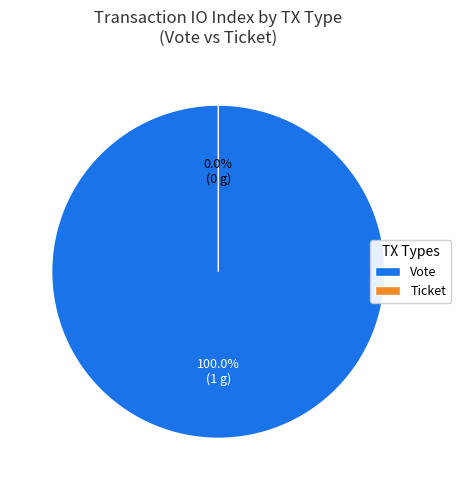

How many slices are in this pie chart?

2